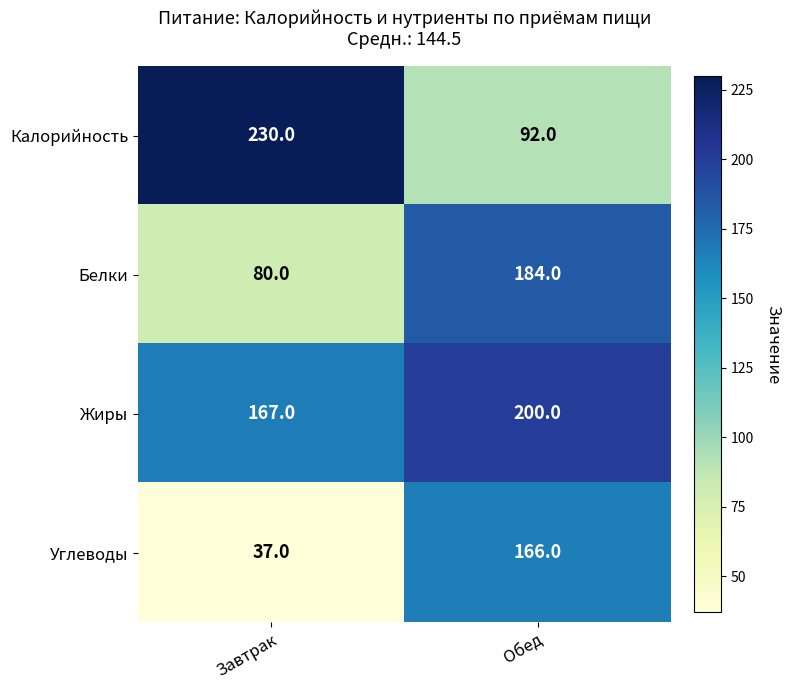

Reading left to right, transcribe all the data shown in this chart.

Калорийность: 230	92
Белки: 80	184
Жиры: 167	200
Углеводы: 37	166